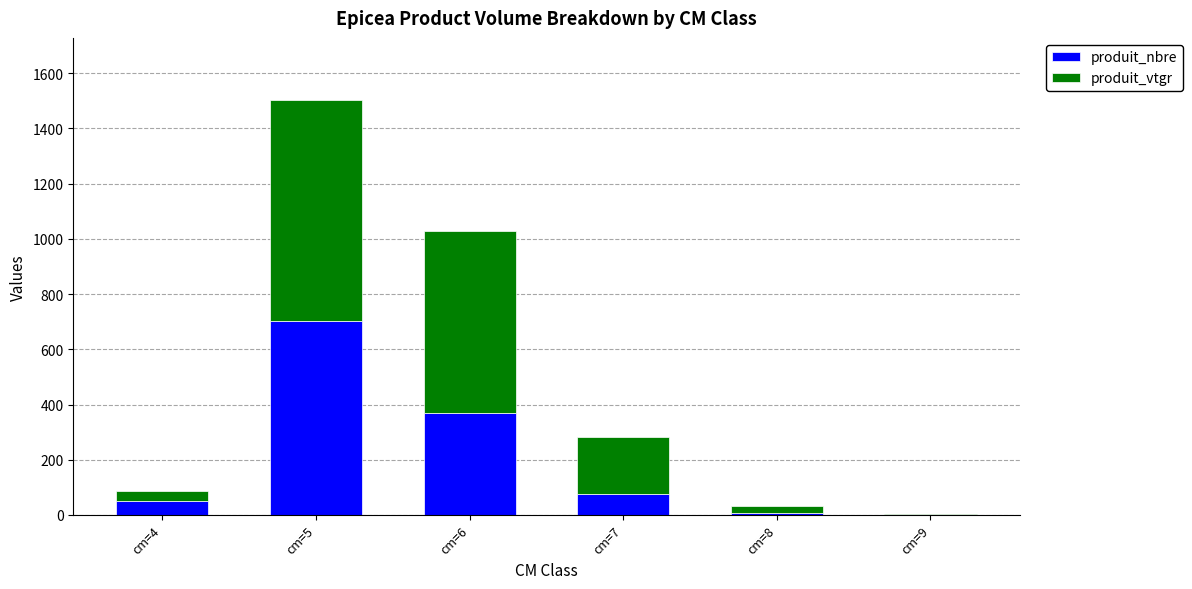

What is the sum of all produit_nbre values?

1211.0